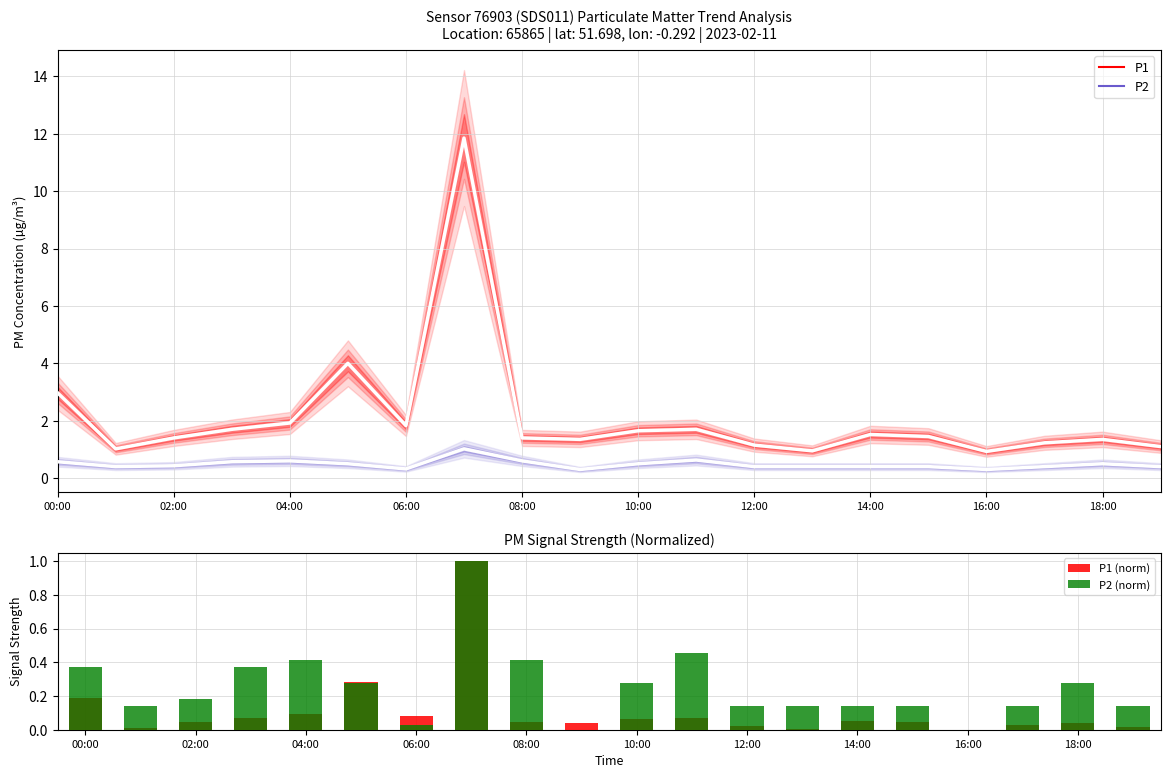

True or false: P1 and P2 intersect in this chart.

False